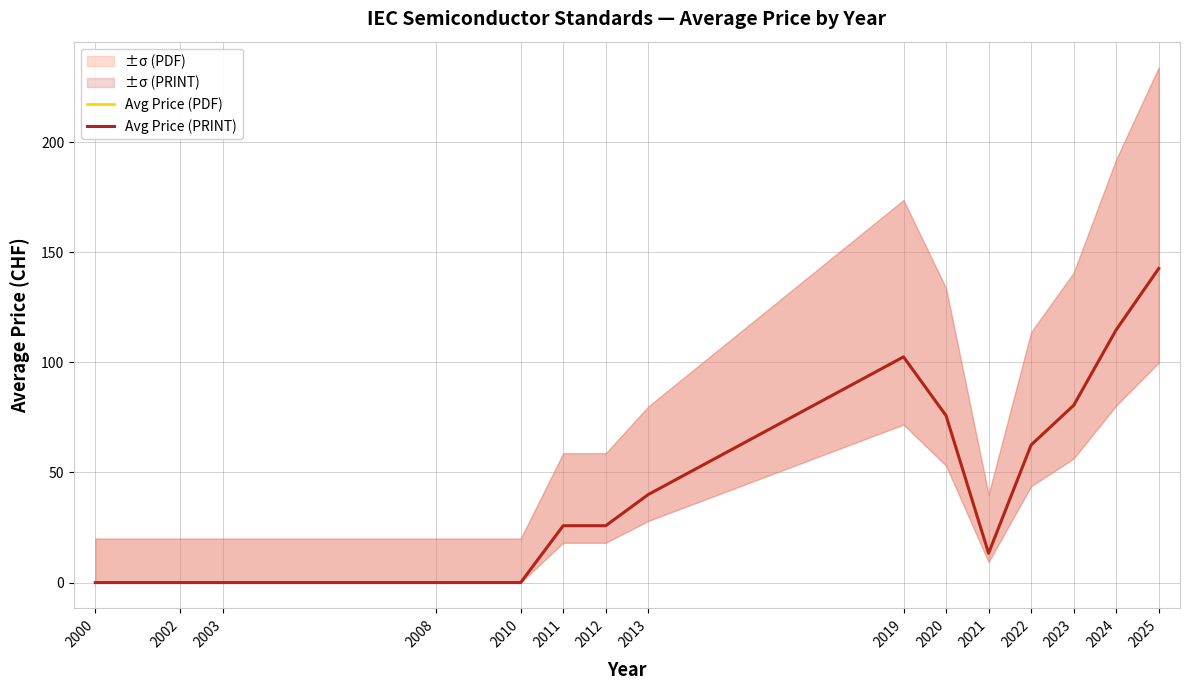

What is the difference between the maximum and minimum values in the Avg Price (PRINT) series?

142.6